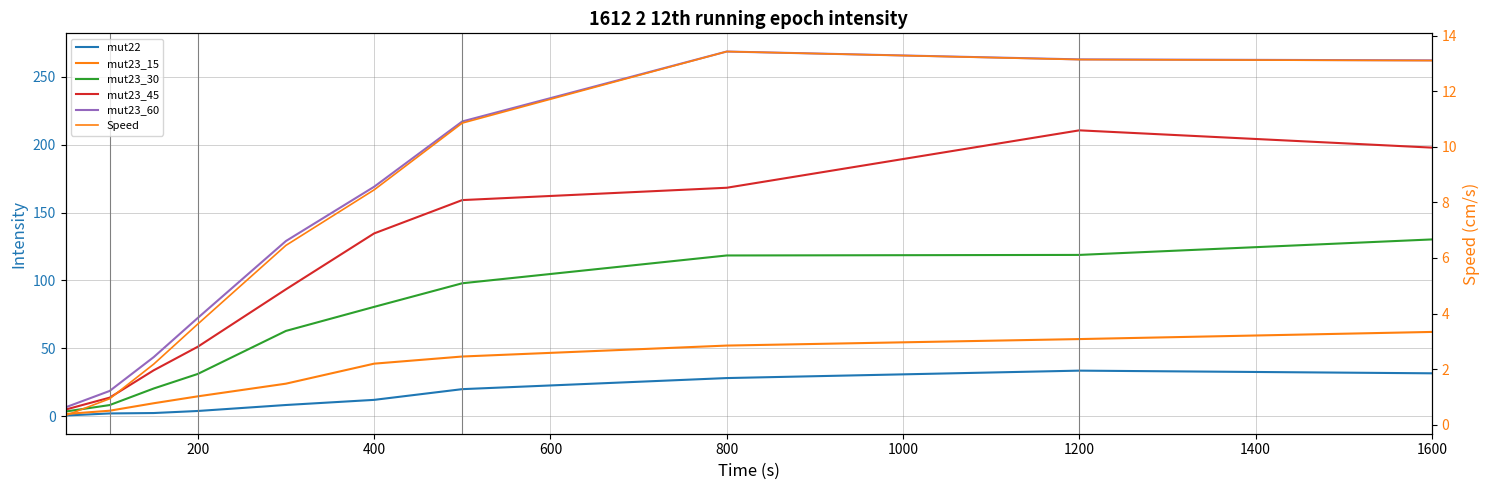

At how many categories does at least one series exceed 125?

6